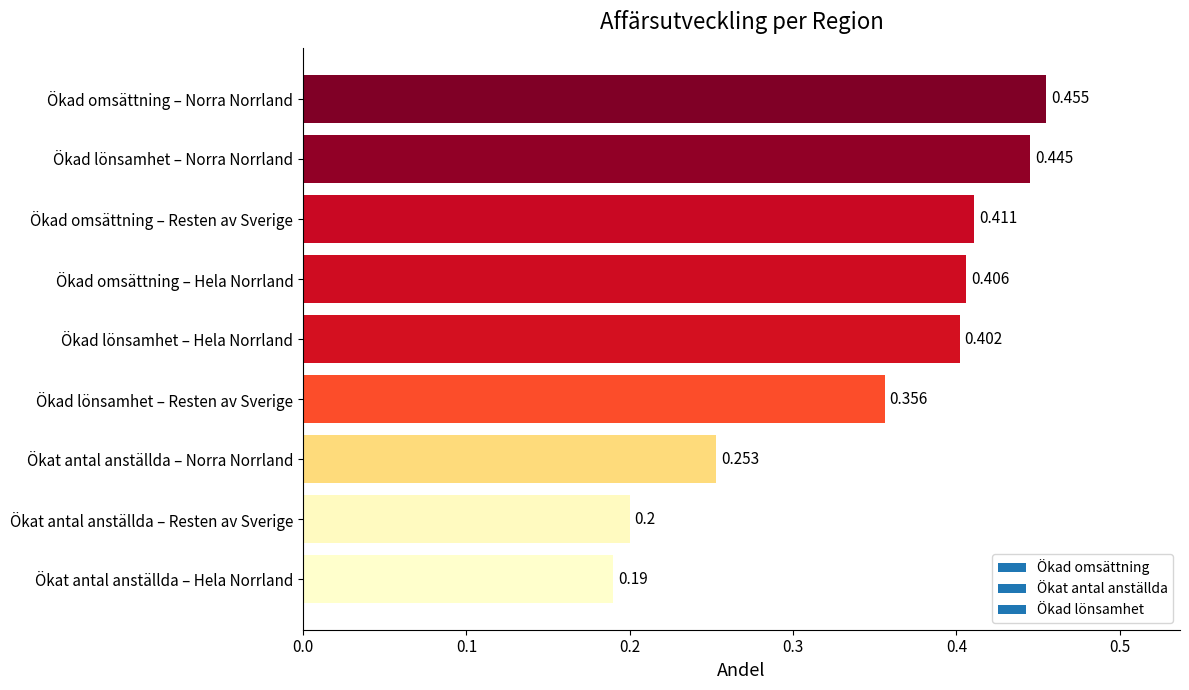

Where is the data nearest to the value 0?

Ökat antal anställda – Hela Norrland